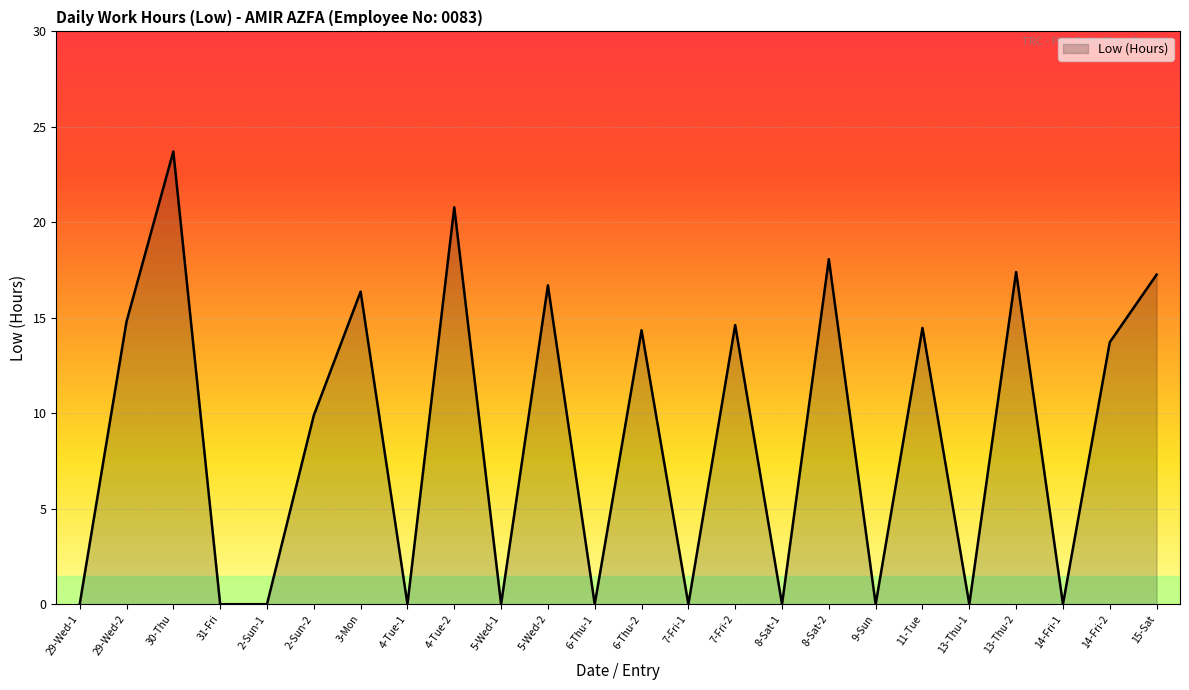

What position from the left is 2-Sun-2?

6